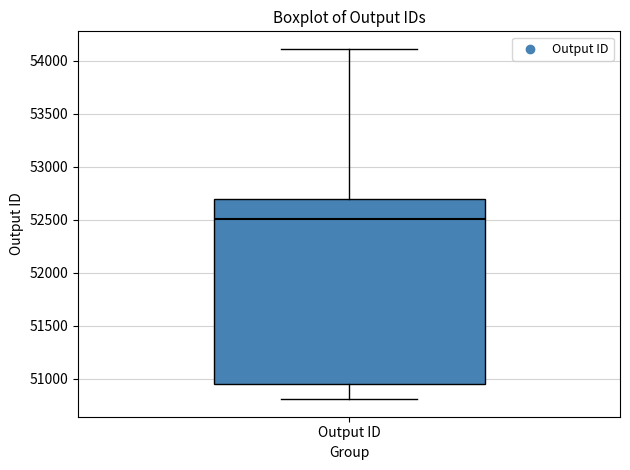

Where is the upper edge of the box for Output ID on the y-axis? The values are not printed on the chart, so give them approximately, as read against the axis.

52700